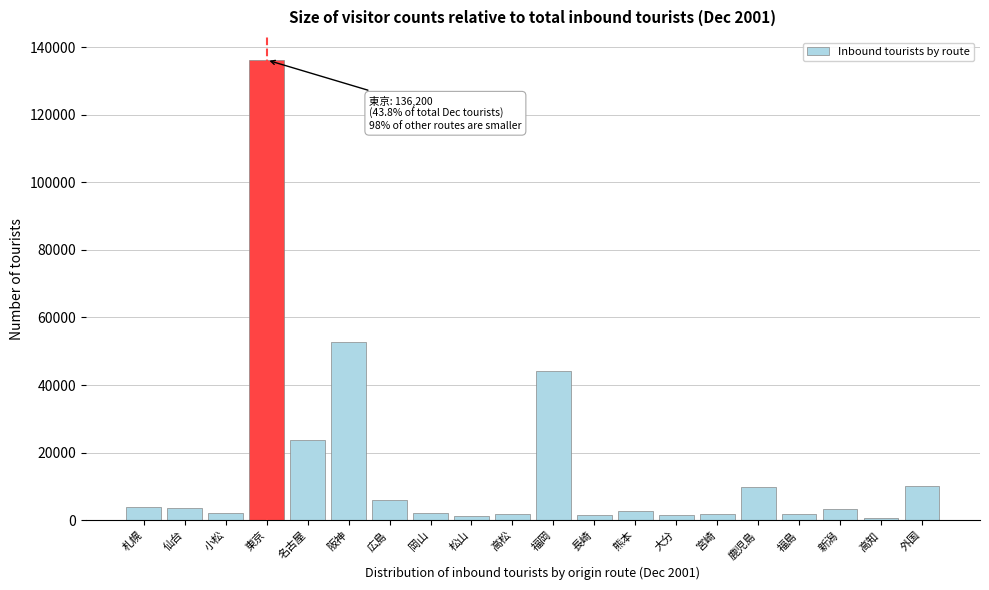

What is the change in value from 東京 to 広島?

-130300